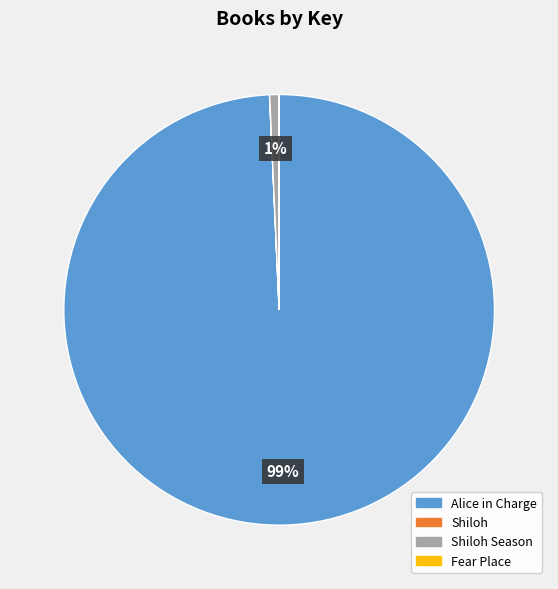

To the nearest percent, what is the average slice percentage?

25%